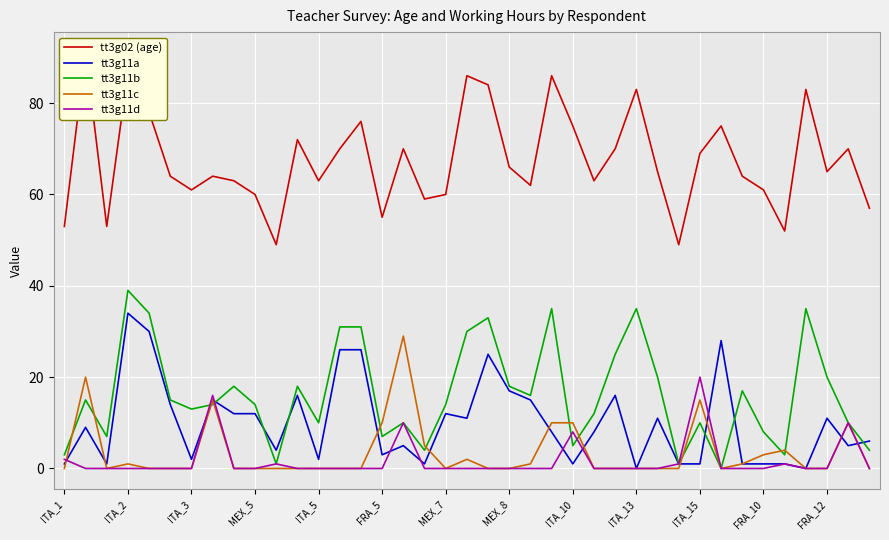

Is it true that tt3g11c equals 4 at FRA_5?

False